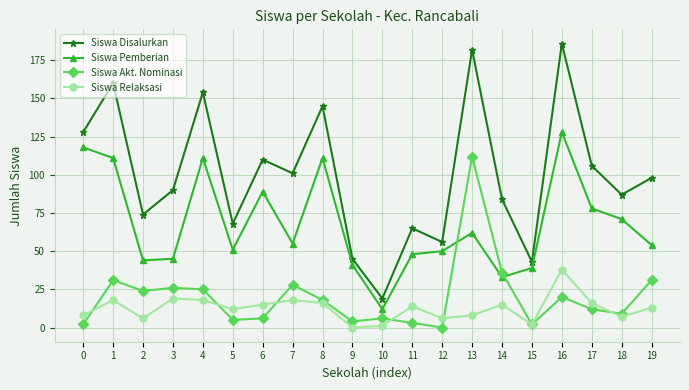

Reading left to right, list all the values displayed in this chart.

Siswa Disalurkan: 0=128	1=160	2=74	3=90	4=154	5=68	6=110	7=101	8=145	9=45	10=19	11=65	12=56	13=182	14=84	15=43	16=186	17=106	18=87	19=98
Siswa Pemberian: 0=118	1=111	2=44	3=45	4=111	5=51	6=89	7=55	8=111	9=41	10=12	11=48	12=50	13=62	14=33	15=39	16=128	17=78	18=71	19=54
Siswa Akt. Nominasi: 0=2	1=31	2=24	3=26	4=25	5=5	6=6	7=28	8=18	9=4	10=6	11=3	12=0	13=112	14=36	15=2	16=20	17=12	18=9	19=31
Siswa Relaksasi: 0=8	1=18	2=6	3=19	4=18	5=12	6=15	7=18	8=16	9=0	10=1	11=14	12=6	13=8	14=15	15=2	16=38	17=16	18=7	19=13